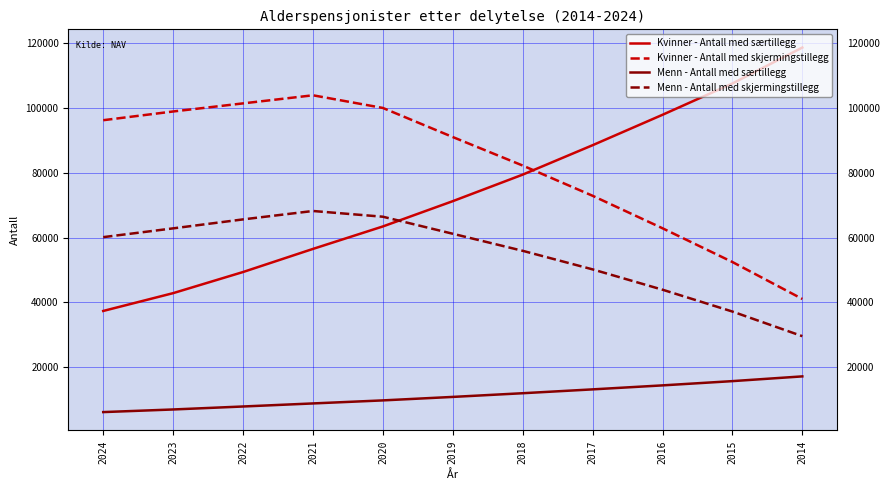

The value of Kvinner - Antall med skjermingstillegg at 2021 is 28423. True or false?

False